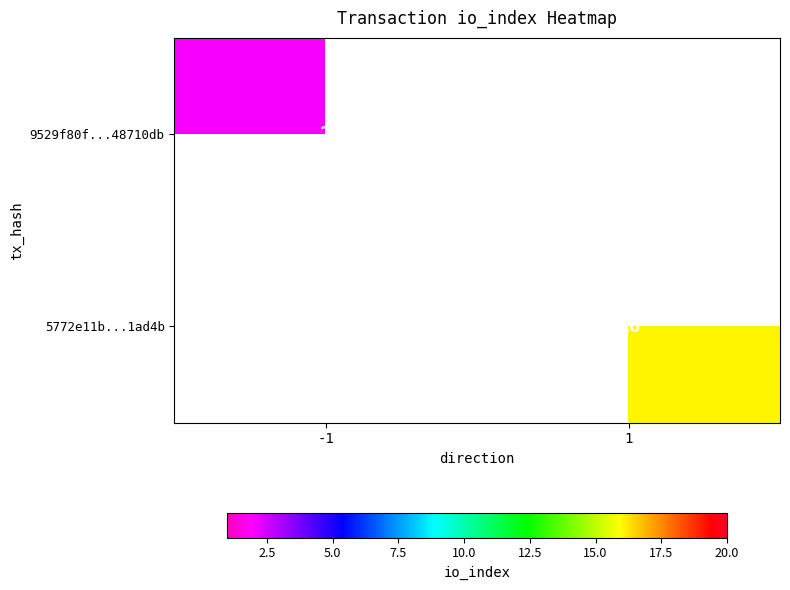

What is the sum of all 5772e11b...1ad4b values?

16